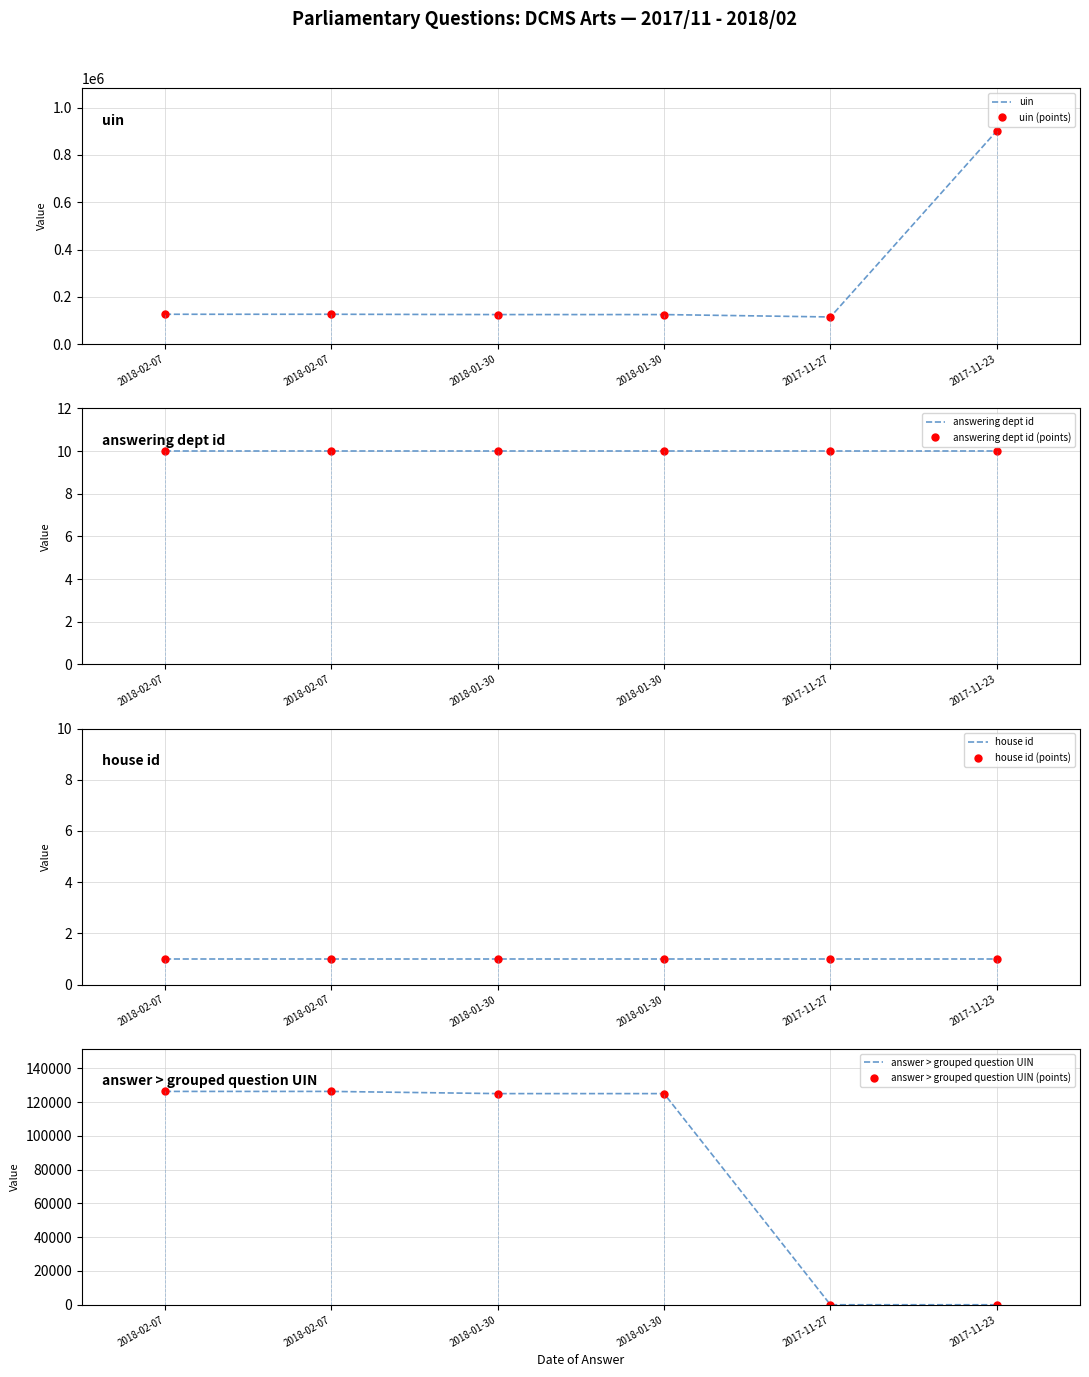

Where does the uin series first go above 126405?

2018-02-07